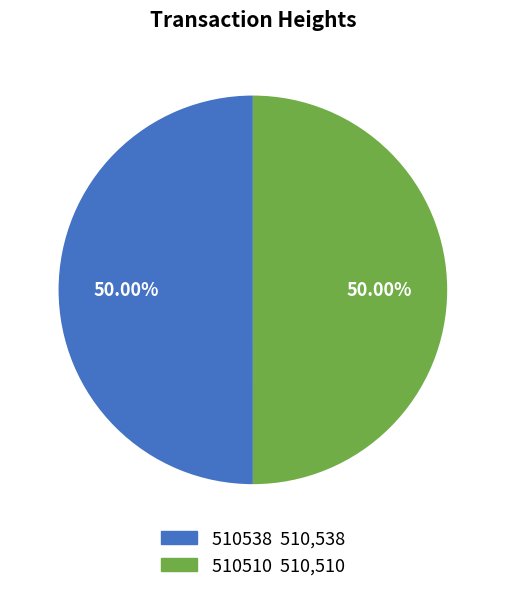

What is the ratio of the value at 510510 510,510 to the value at 510538 510,538?

1.0